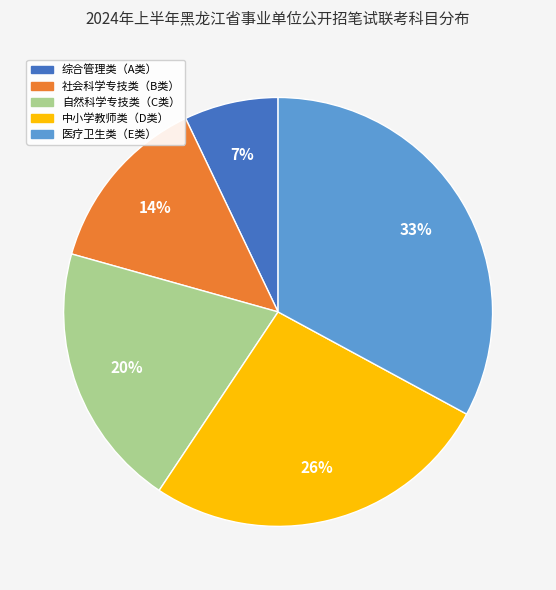

True or false: 自然科学专技类（C类） accounts for 11% of the total.

False